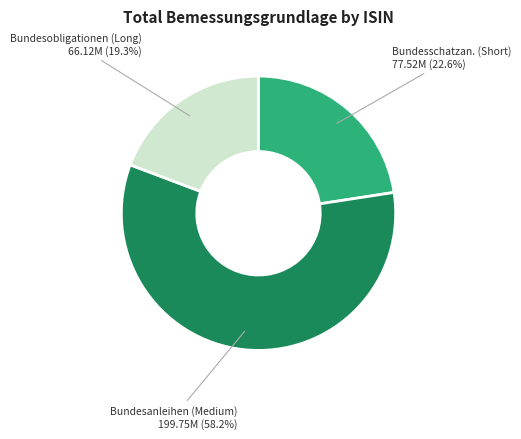

Is Bundesanleihen (Medium) 199.75M (58.2%) the majority of the pie?

Yes